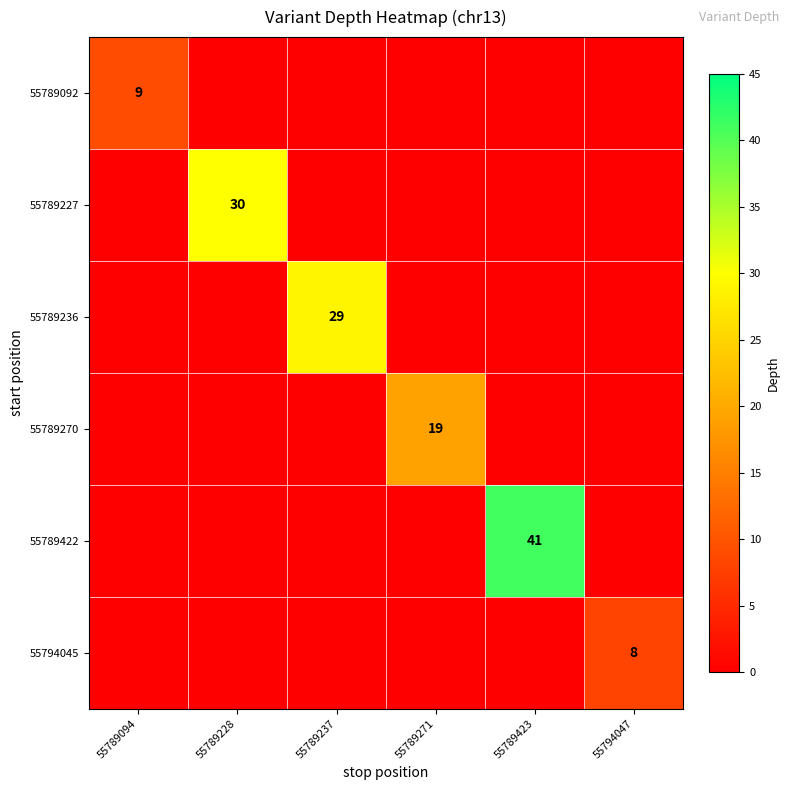

The value of 55789092 at 55789094 is 5. True or false?

False